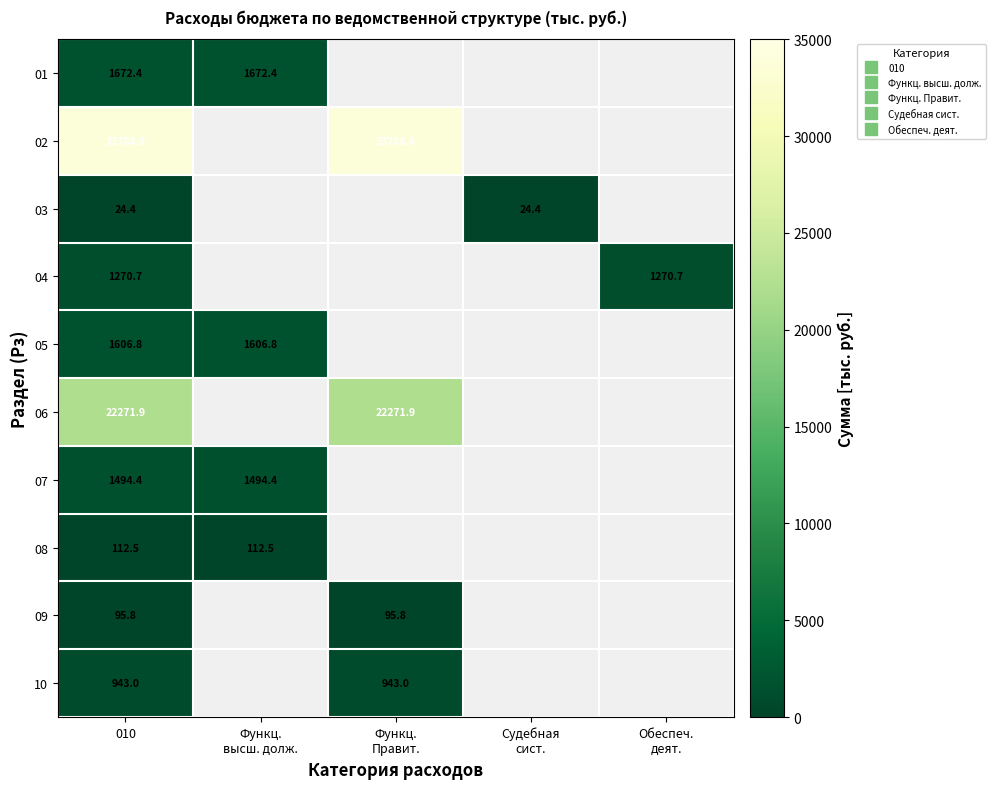

What is the minimum value for 01?

1672.4